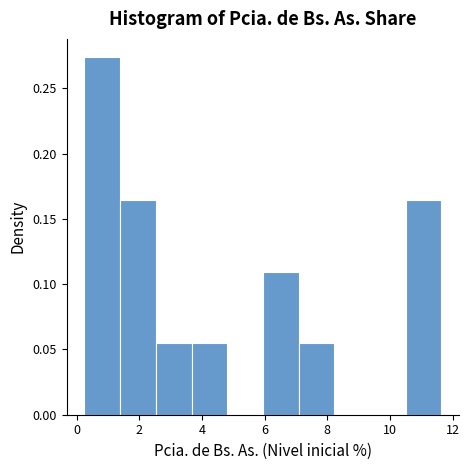

Over which range of the x-axis is the bar tallest?

0.2 to 1.4